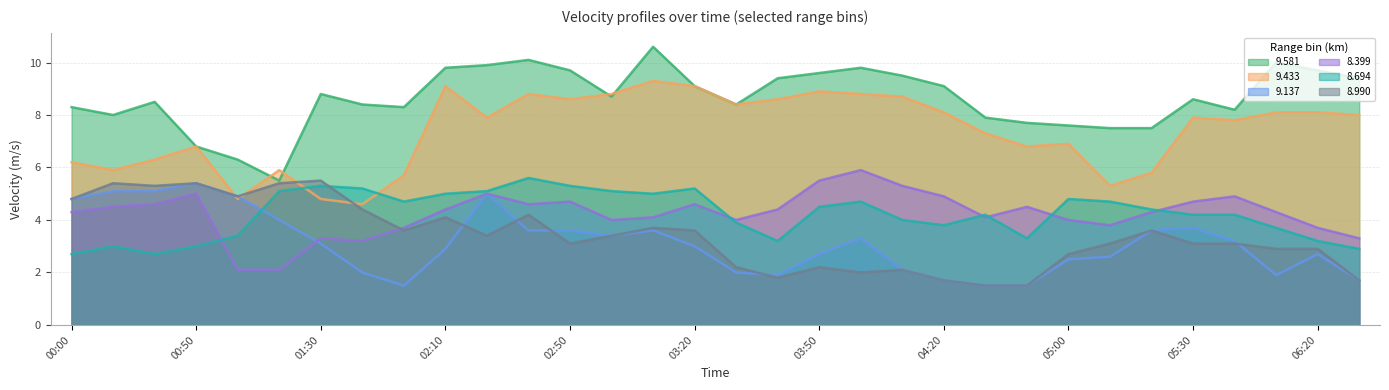

True or false: 8.990 has a value of 4.6 at 05:00.

False